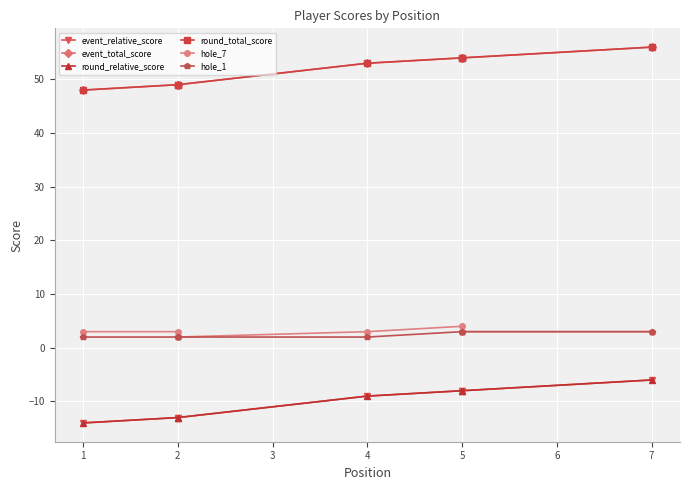

What is the greatest value displayed?

56